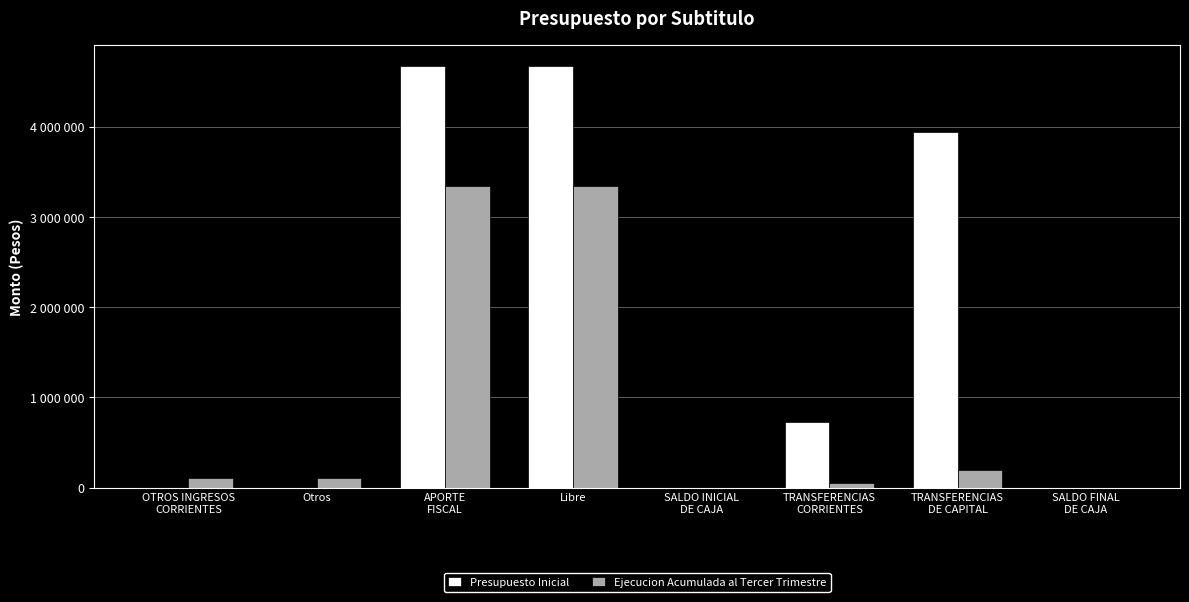

What is the spread (max minus min) of values at Libre?

1321441